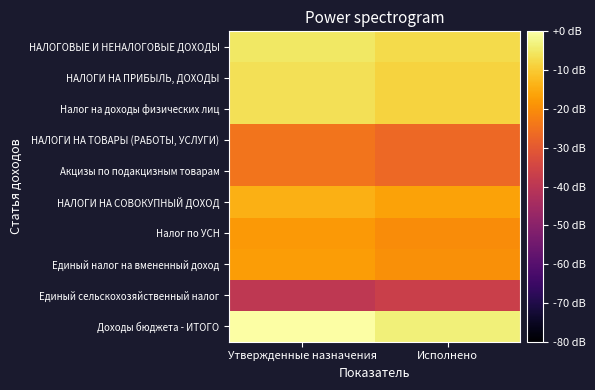

How many distinct data groups are displayed?

10